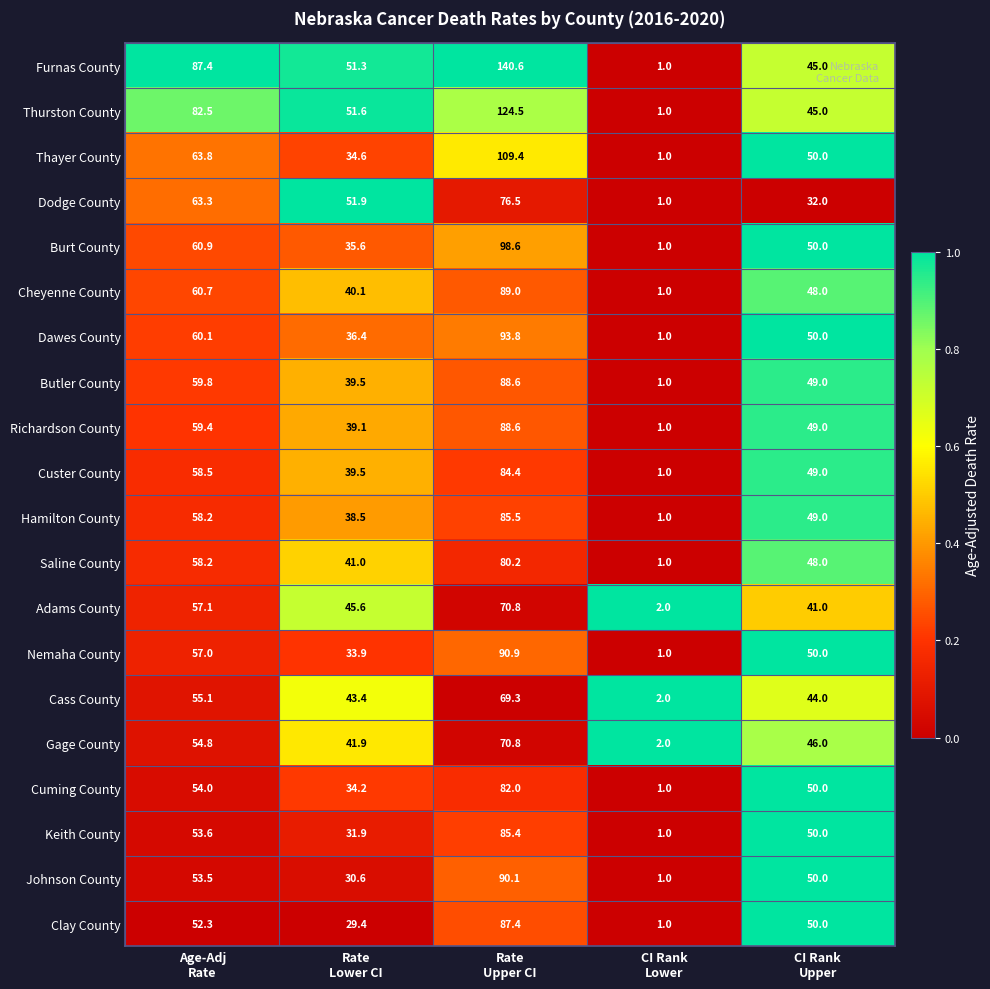

What is the maximum value shown in the chart?

140.6